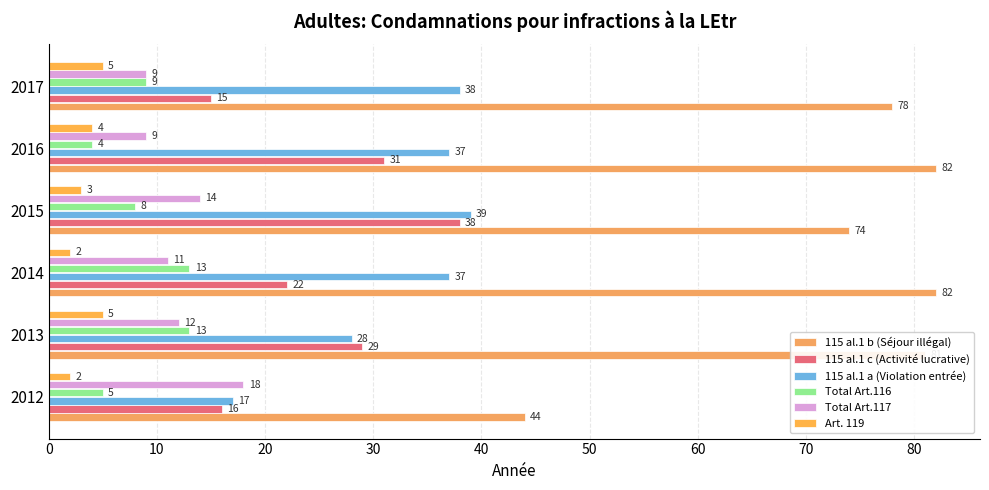

What is the greatest value displayed?

82